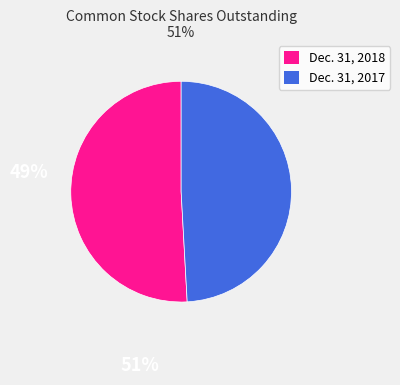

Is there any slice that represents more than half of the pie?

Yes